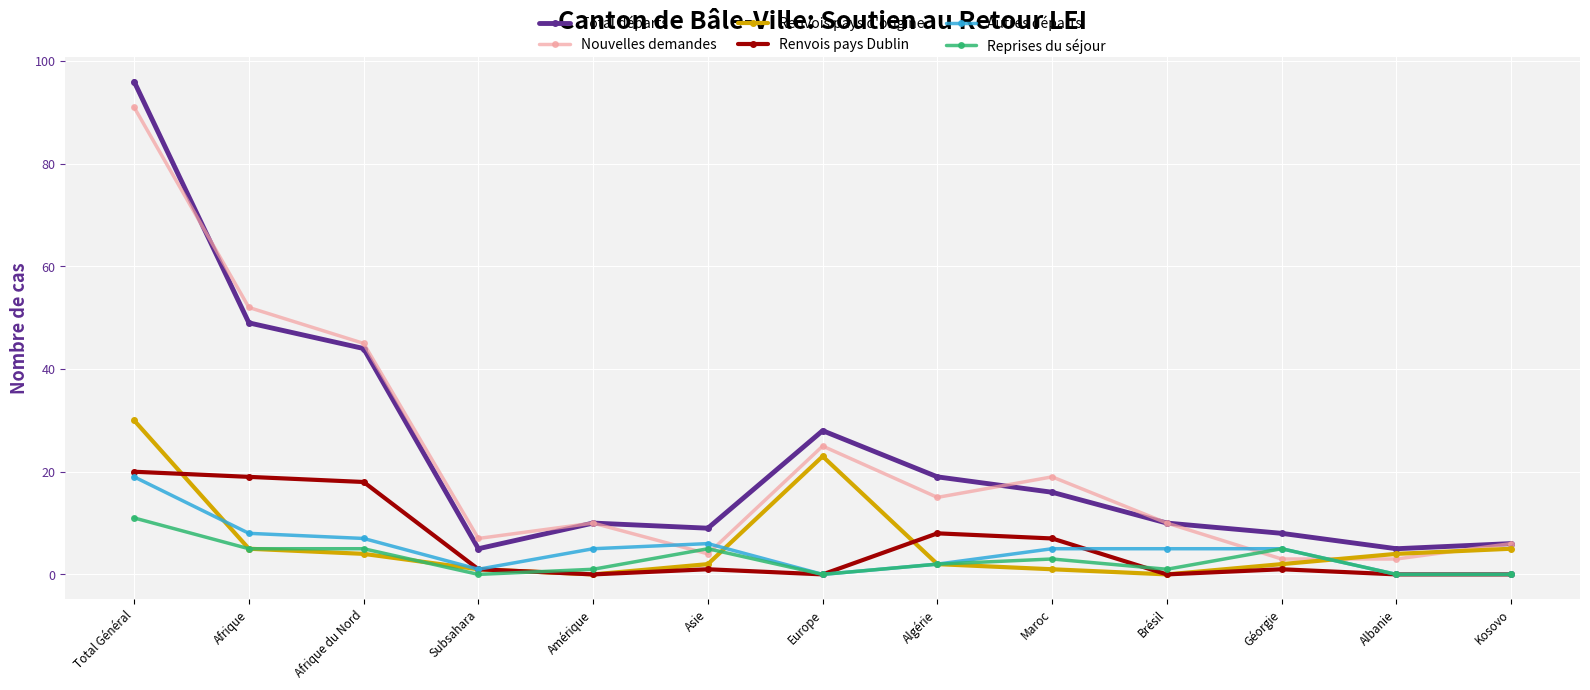

Where is the first local maximum for Nouvelles demandes?

Amérique